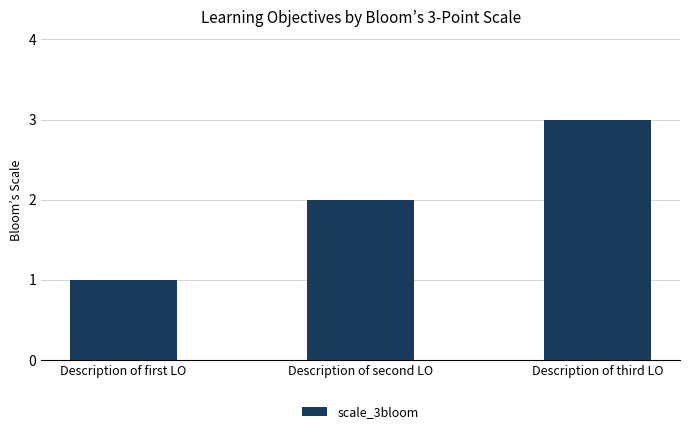

How many data points are less than 2?

1